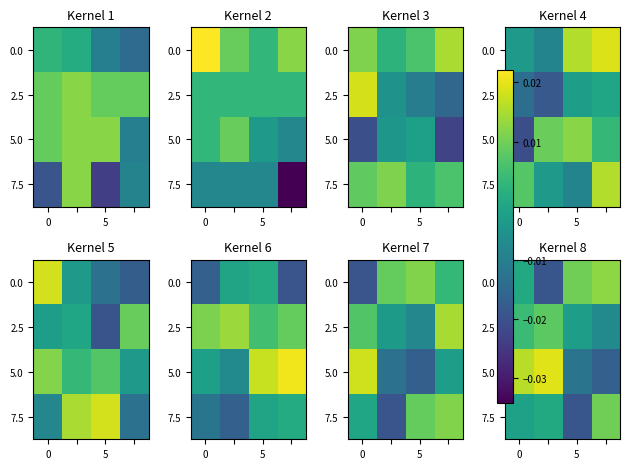

Which has a higher value, 5 or 0?

5